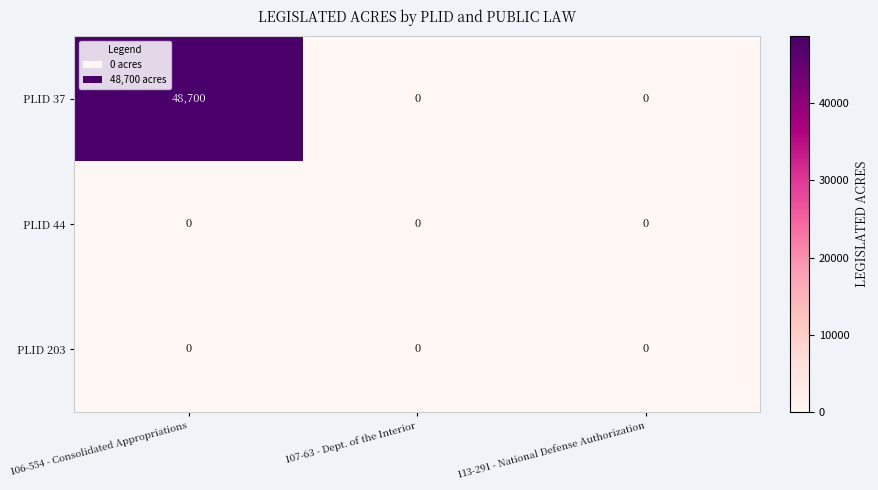

True or false: PLID 37 has a value of 23918 at 107-63 - Dept. of the Interior.

False